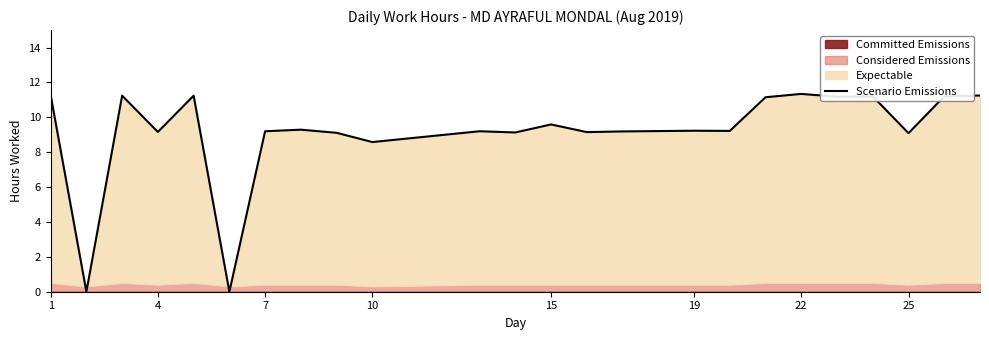

How many positive values are there?

22